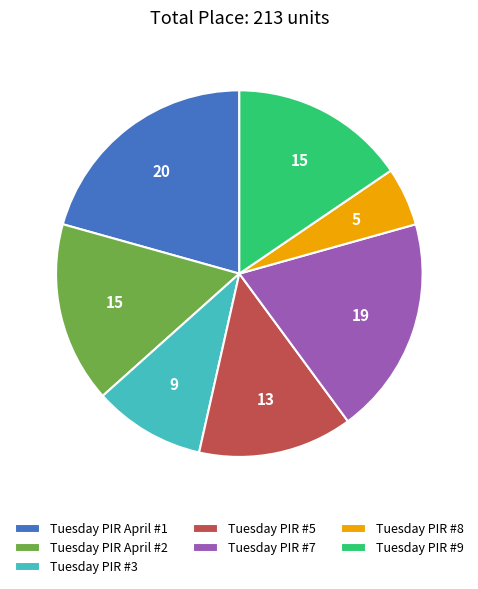

What is the largest slice in the pie chart?

Tuesday PIR April #1